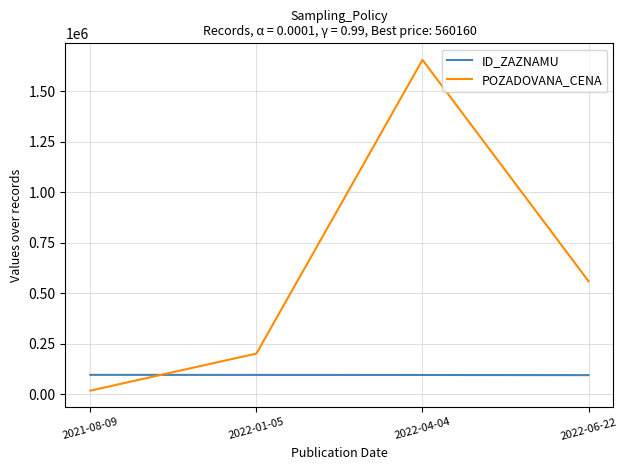

How many times do POZADOVANA_CENA and ID_ZAZNAMU cross each other?

1